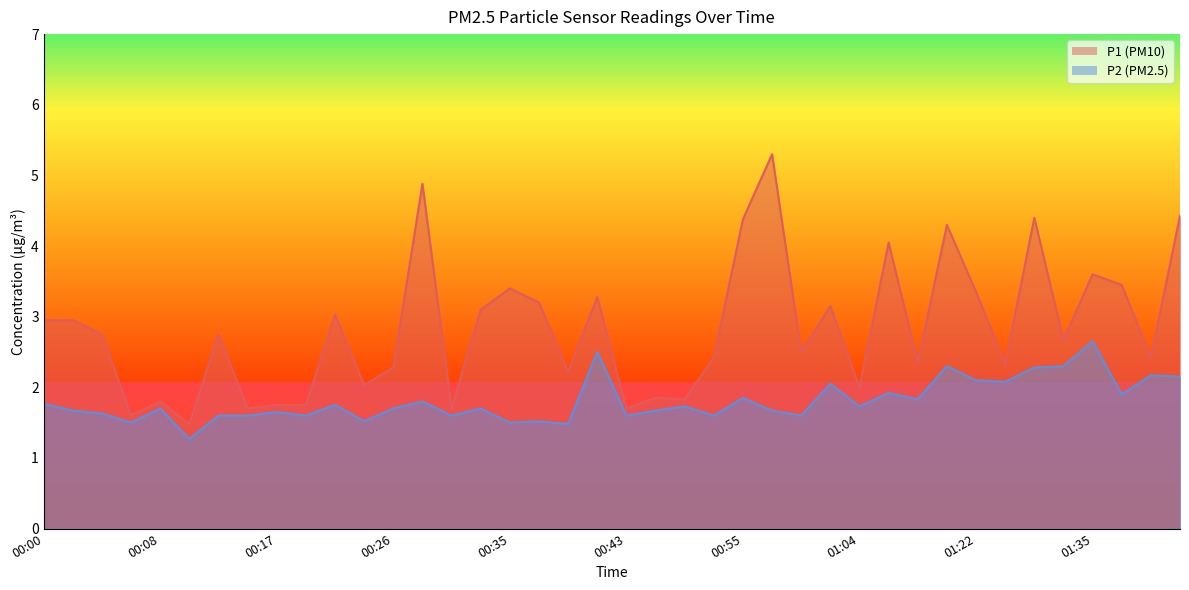

At which category does the chart reach its minimum across all series?

00:11